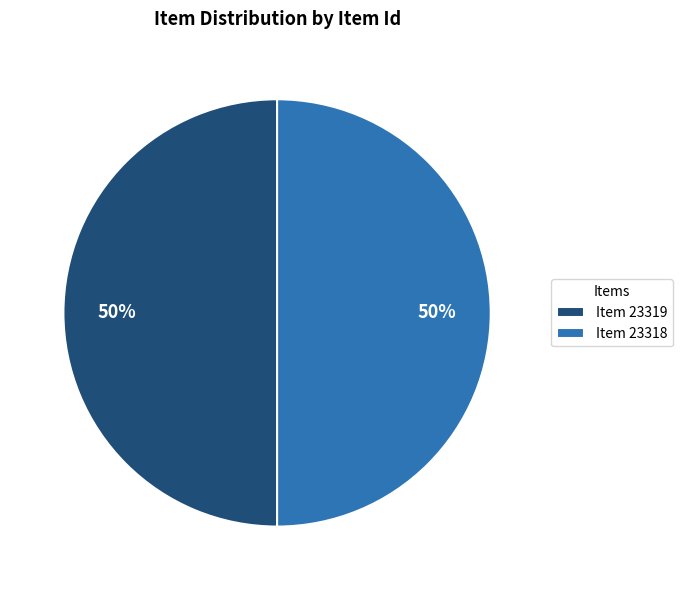

The Item 23318 slice represents 63% of the pie. True or false?

False